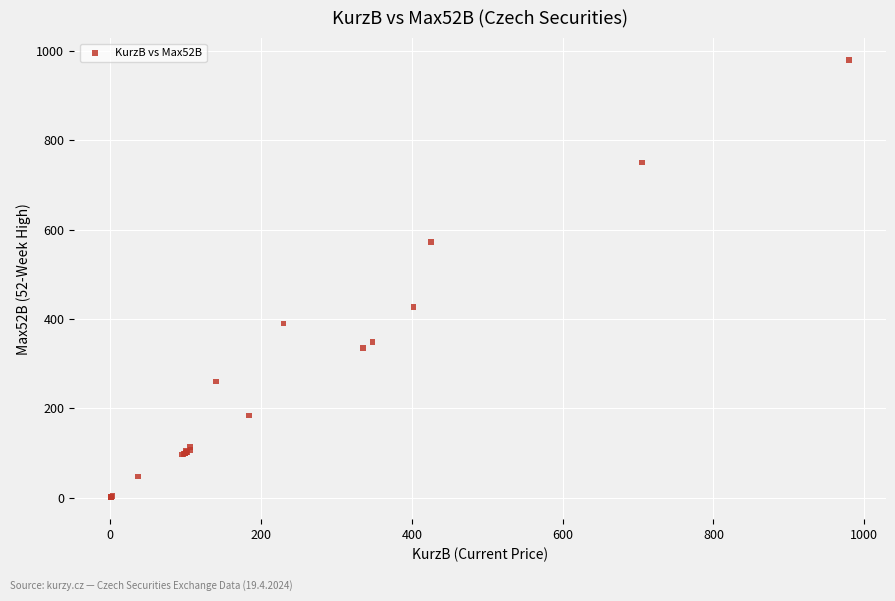

What Y value in the scatter plot is closest to 490?

427.0